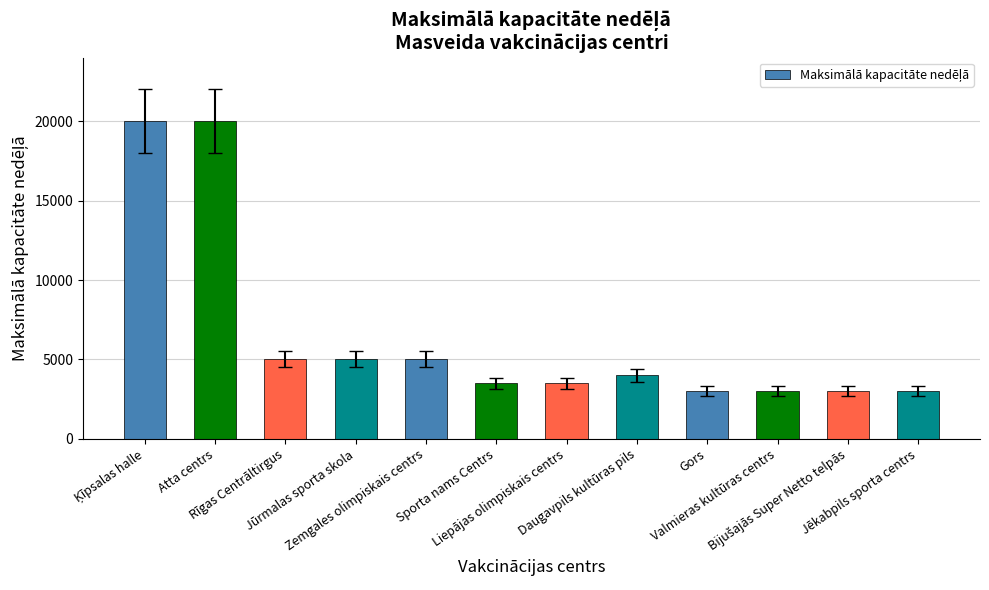

How many categories are shown in the chart?

12